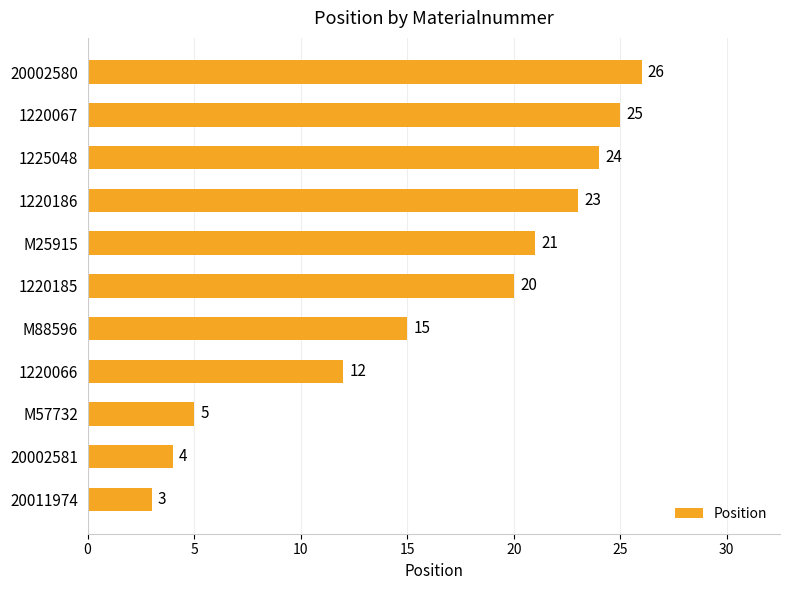

What is the maximum value shown in the chart?

26